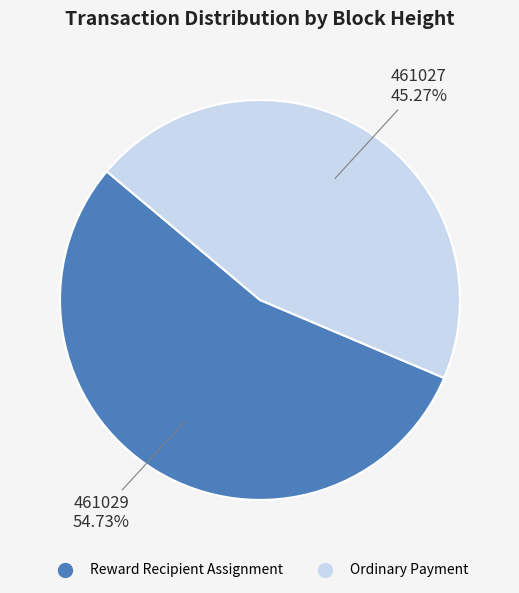

How many slices are in this pie chart?

2